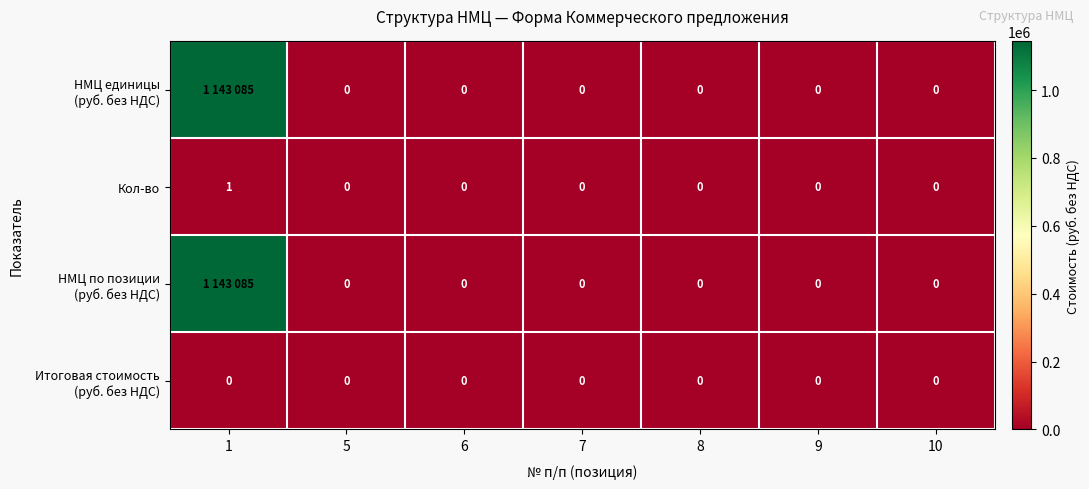

Which category has the lowest value across all series?

5